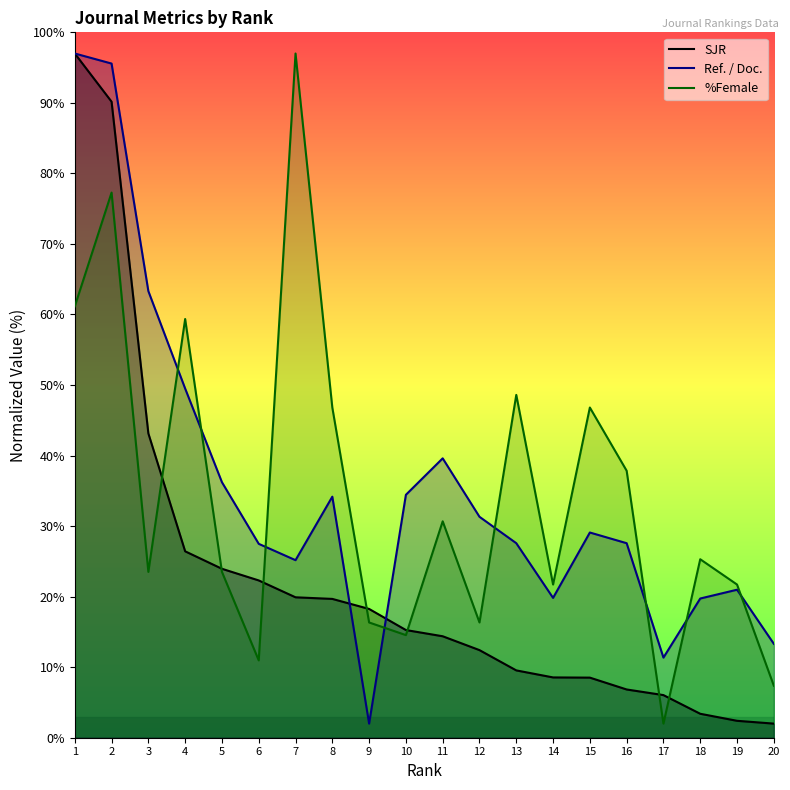

Which category has the lowest value in the %Female series?

17